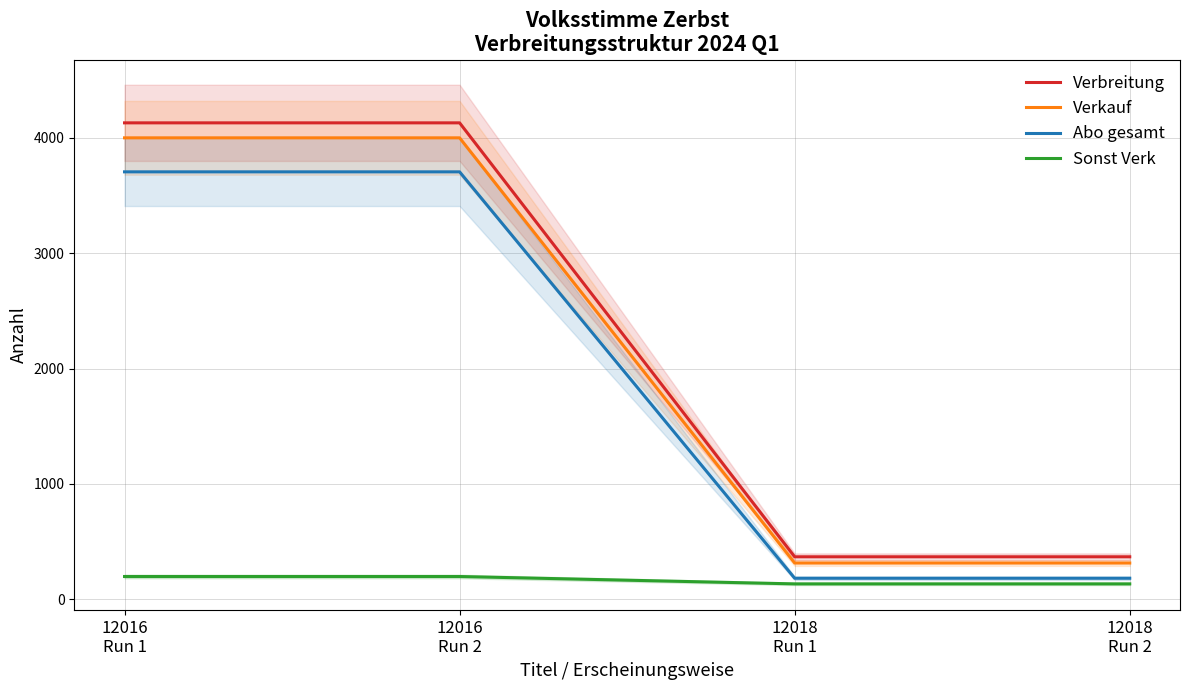

What is the value of the Verkauf point at the 3rd from the left?

313